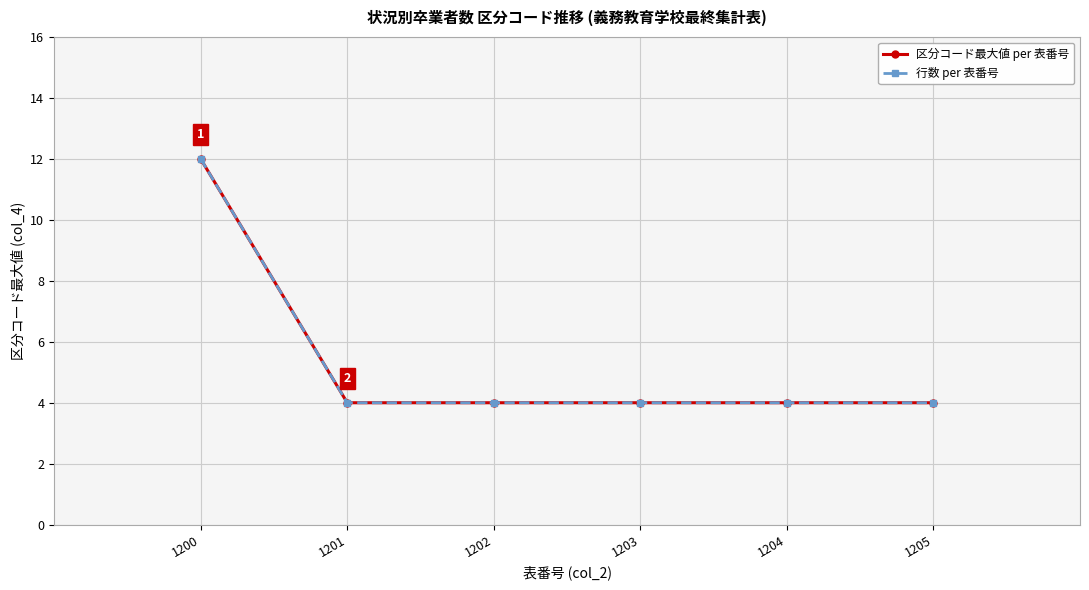

Does the chart have visible grid lines?

Yes